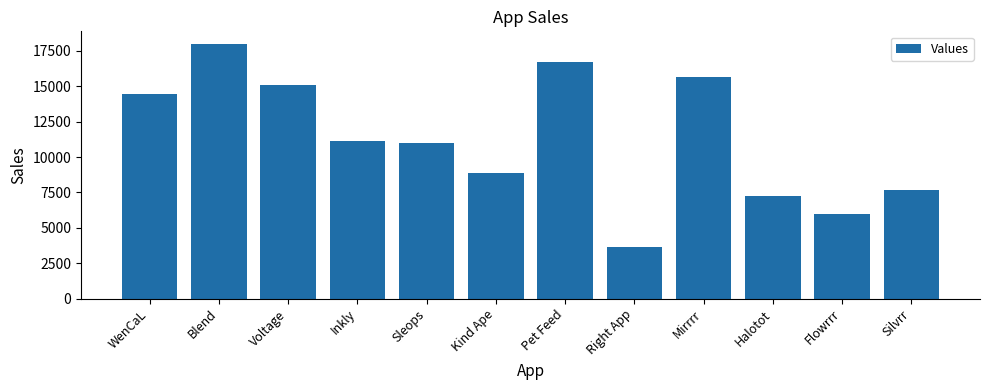

What is the value of the 8th bar from the left?

3635